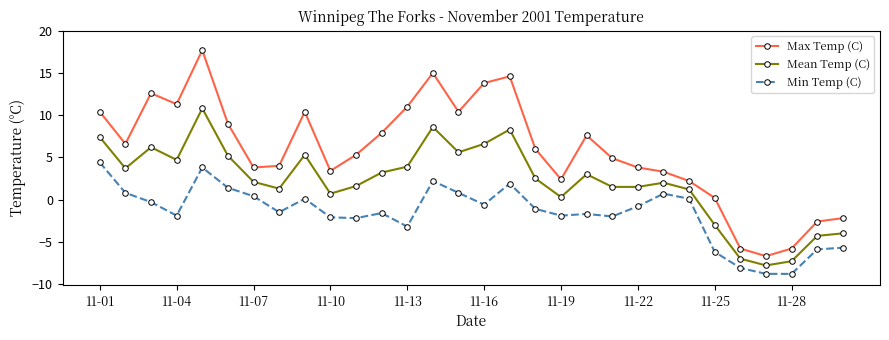

How many lines are shown in the chart?

3